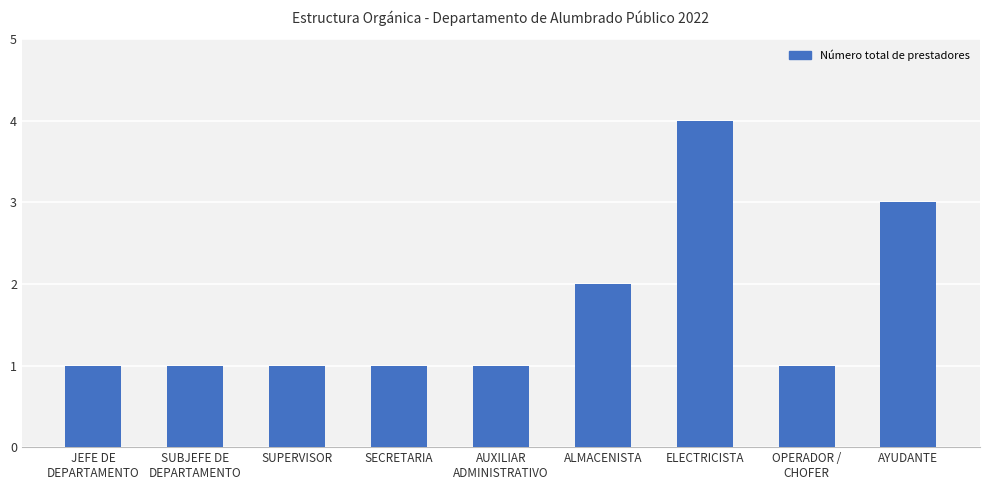

How many values are between 1 and 2?

7